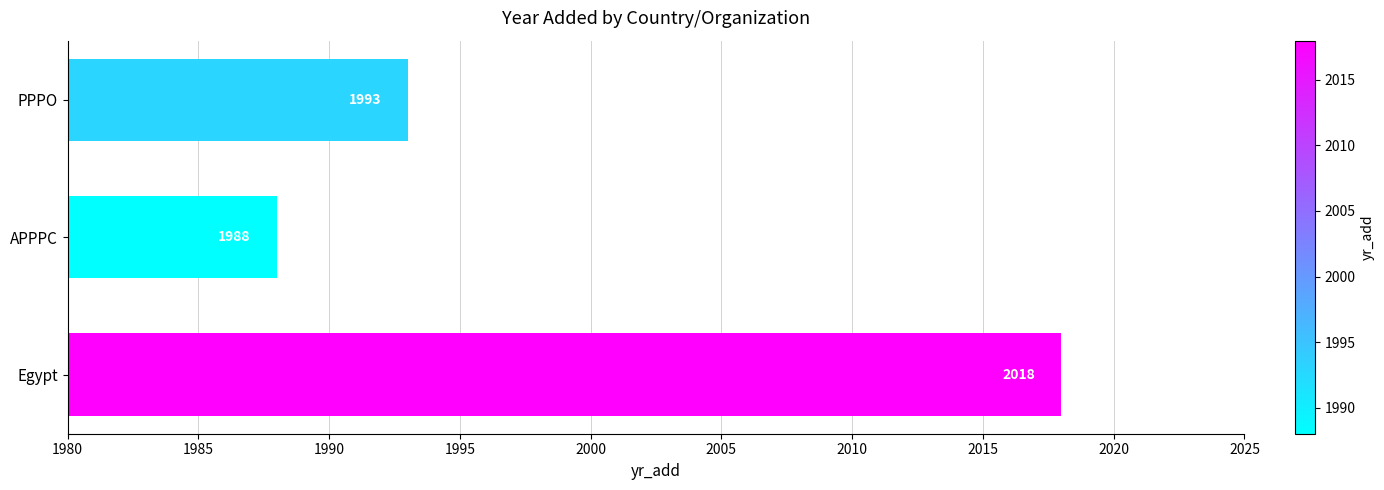

How many series are shown in this chart?

1